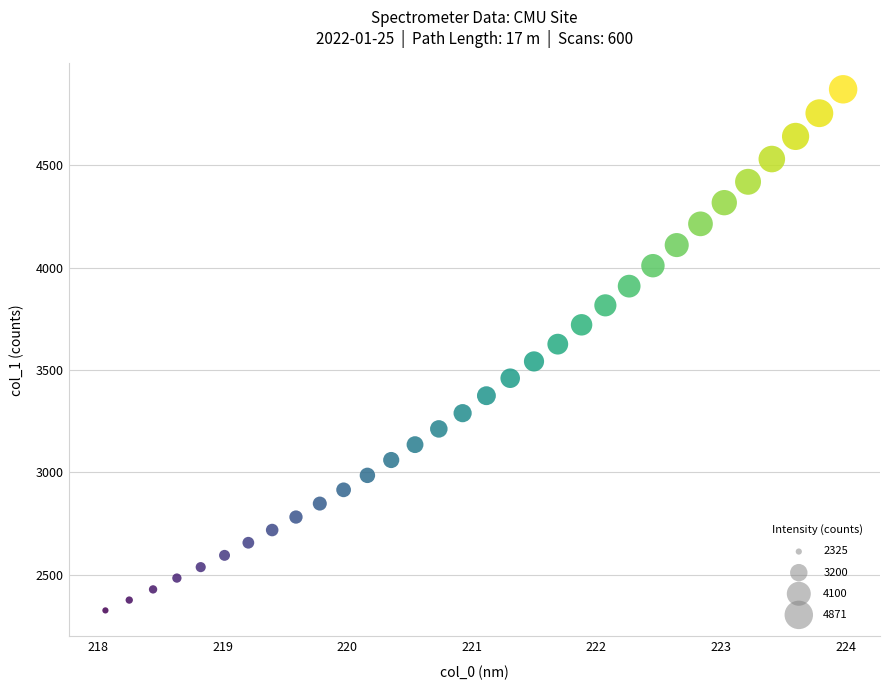

What is the range of Y values (max minus min)?

2546.3